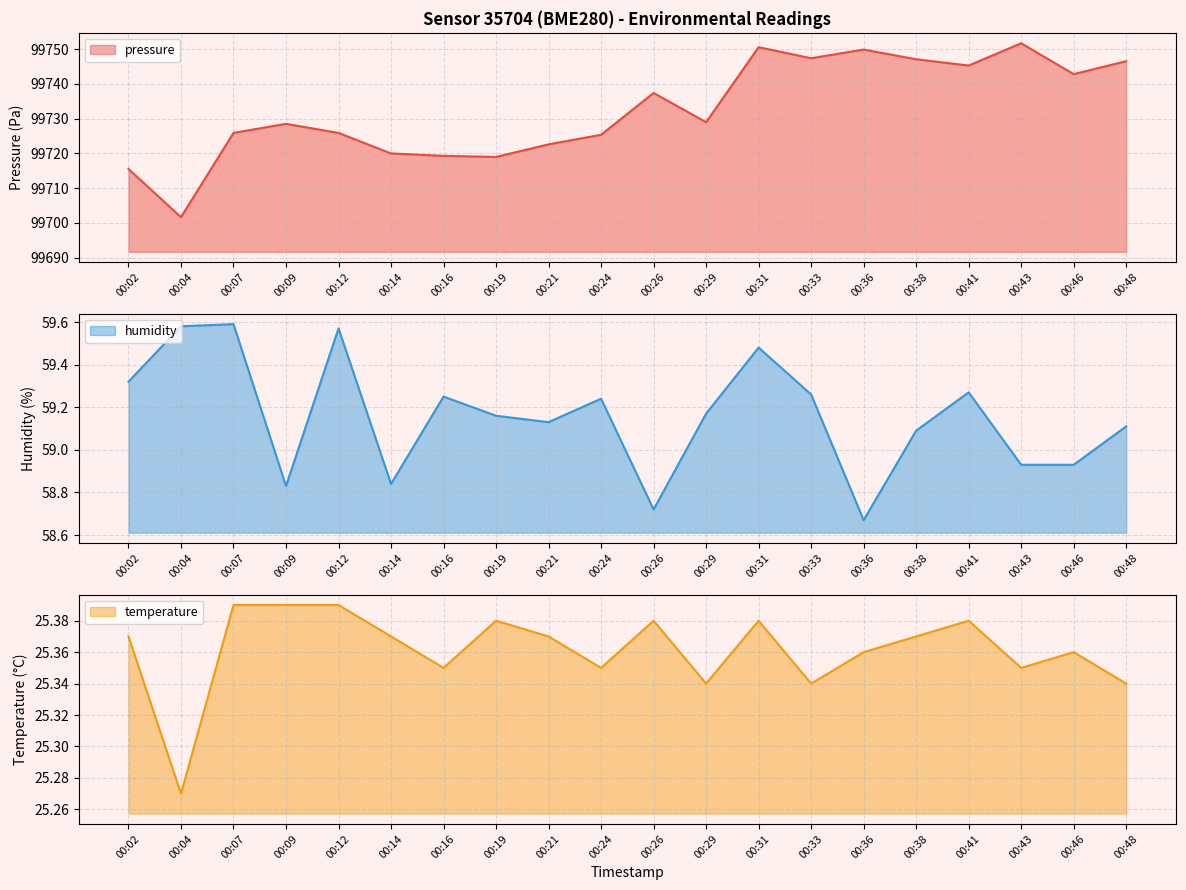

Count the number of data series in this chart.

3